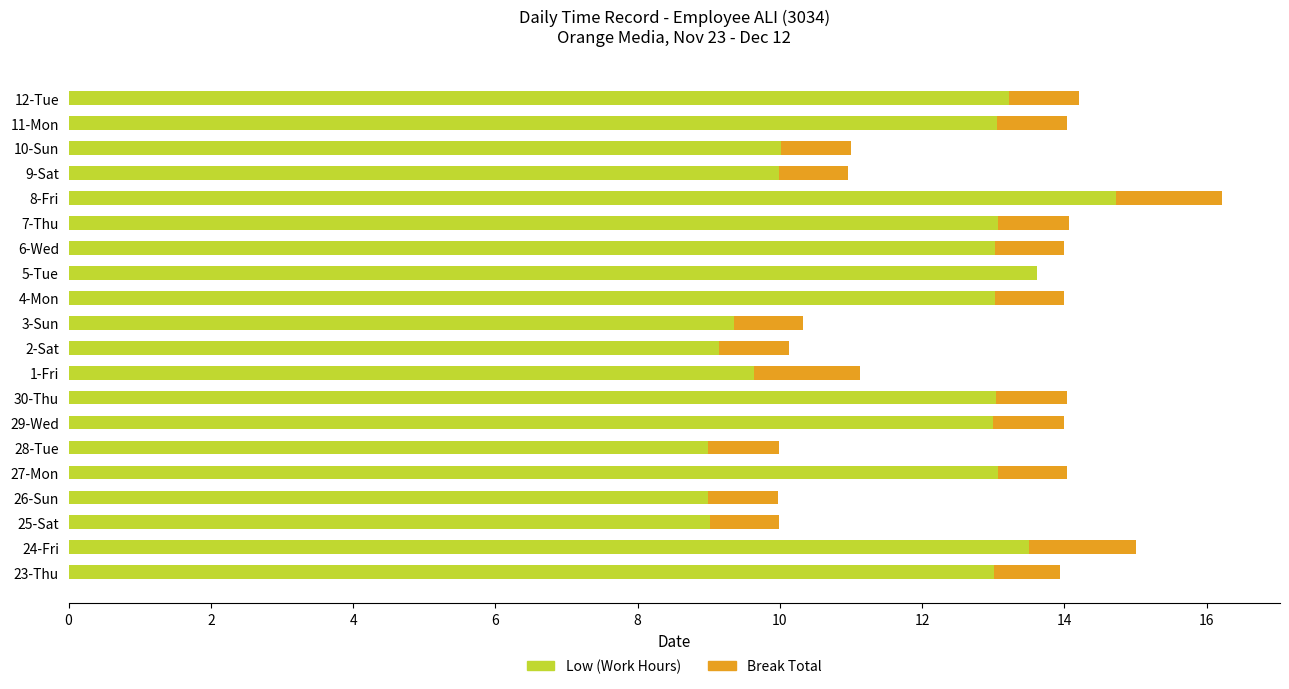

What is the highest value of the Low (Work Hours) series?

14.7